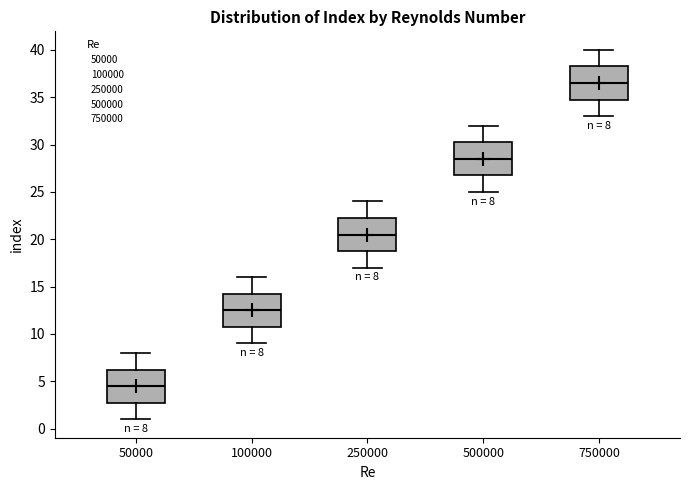

Which box has the lowest median line?

50000